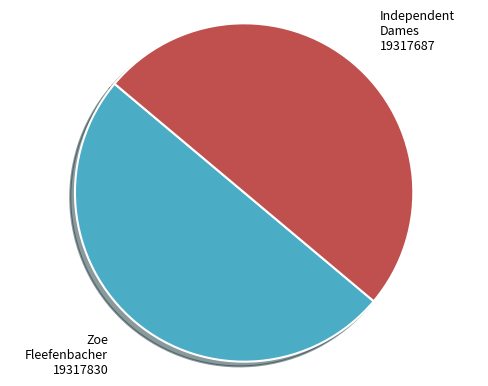

What is the smallest slice in the pie chart?

Independent Dames